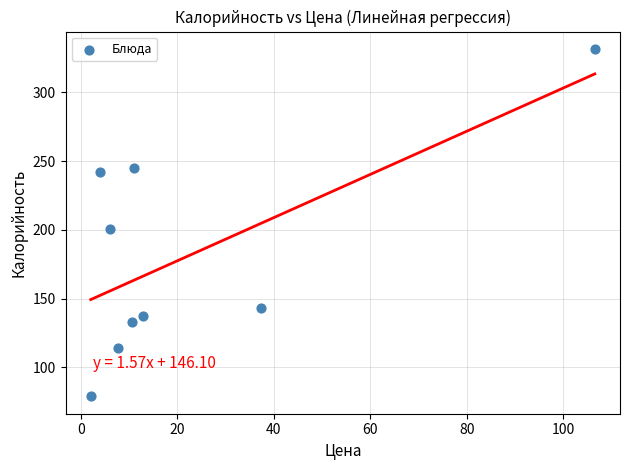

What Y value in the scatter plot is closest to 205?

201.0